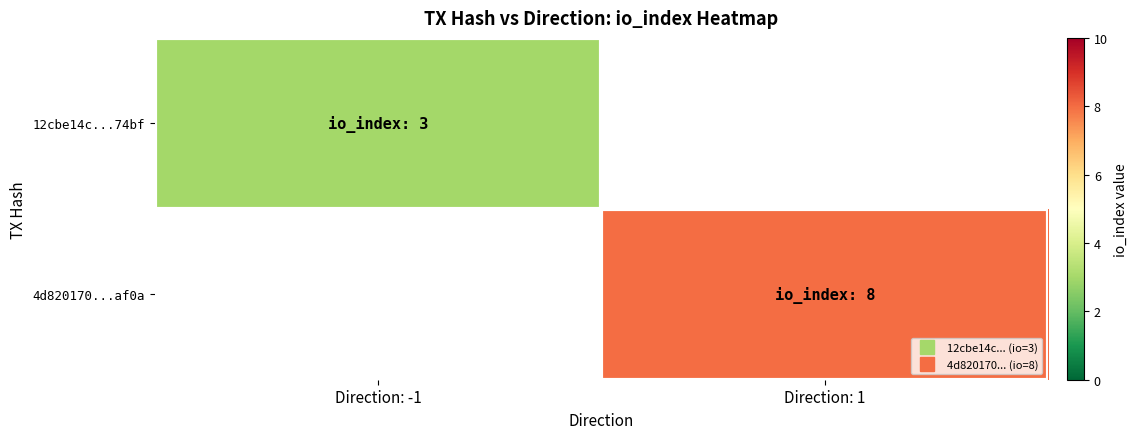

List the labels in order of 4d820170...af0a value, smallest first.

Direction: -1, Direction: 1